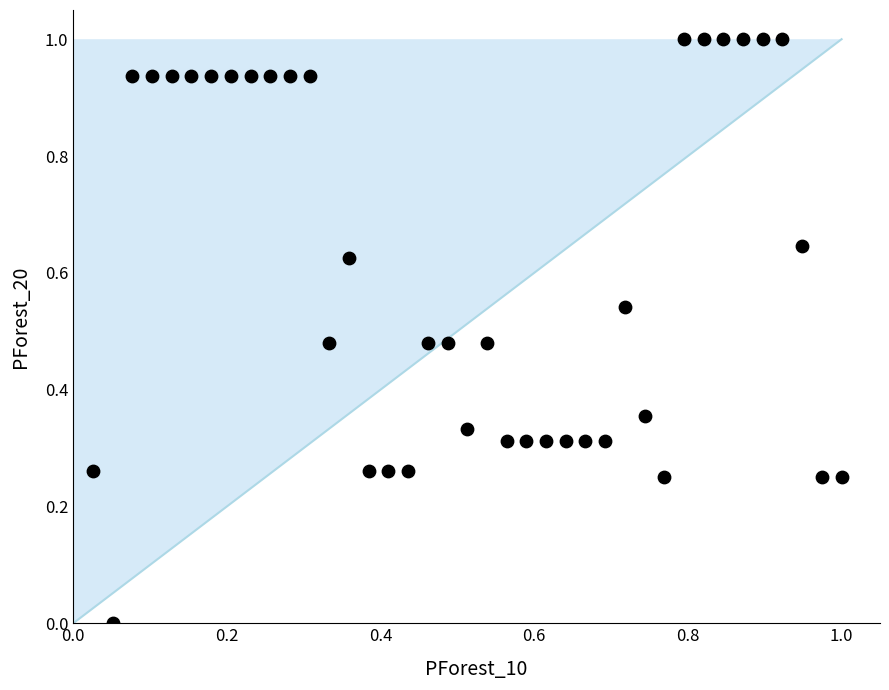

What is the range of X values (max minus min)?

1.0